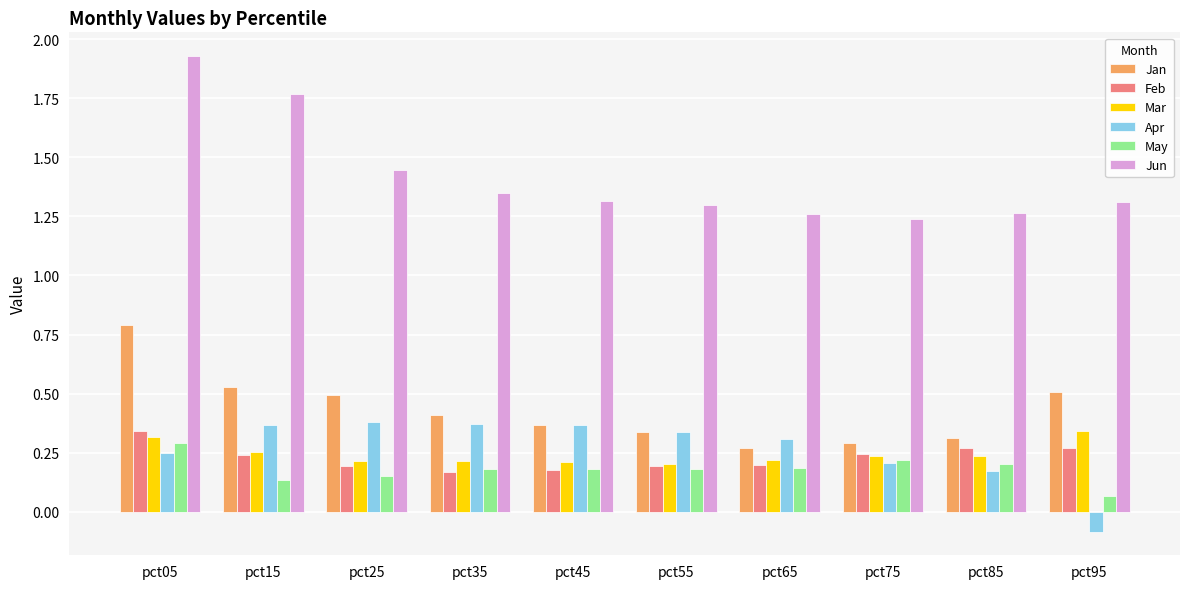

At which category is the sum across all series the highest?

pct05